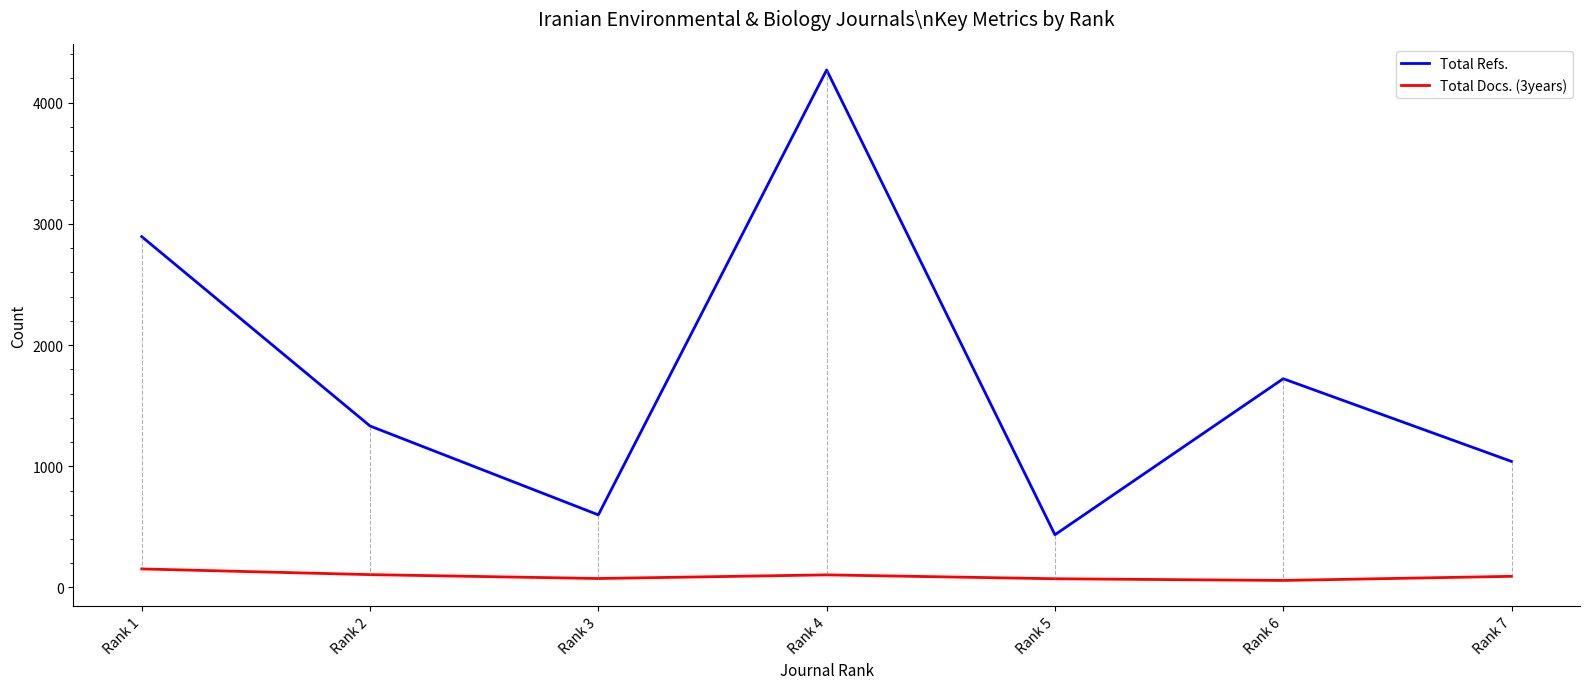

The value of Total Refs. at Rank 3 is 599. True or false?

True